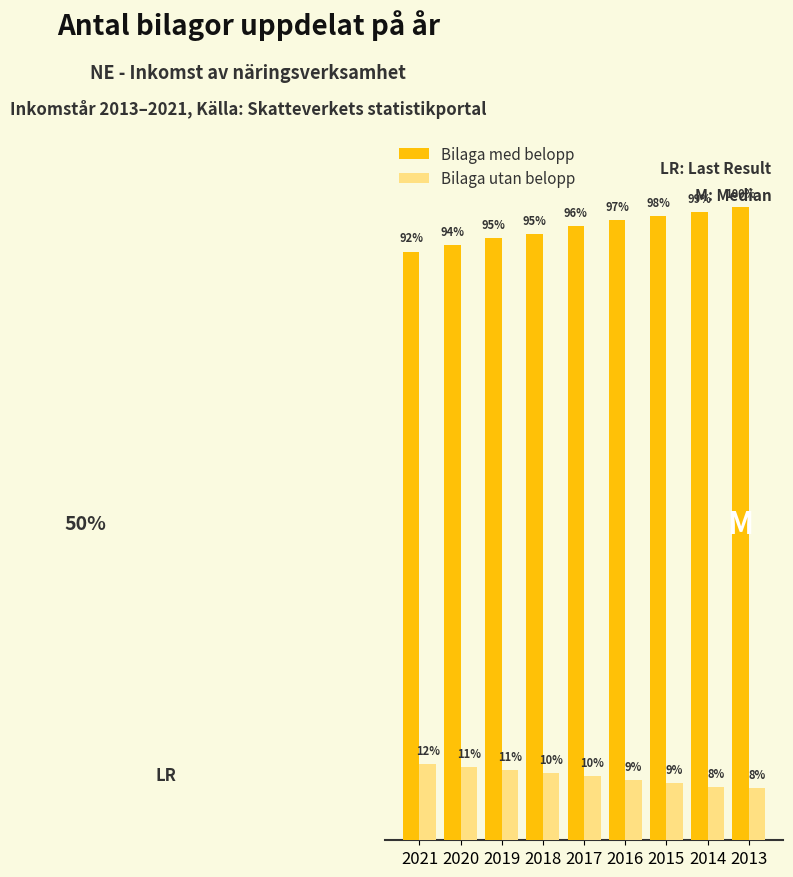

What is the difference between the Bilaga med belopp values at 2013 and 2016?

14888